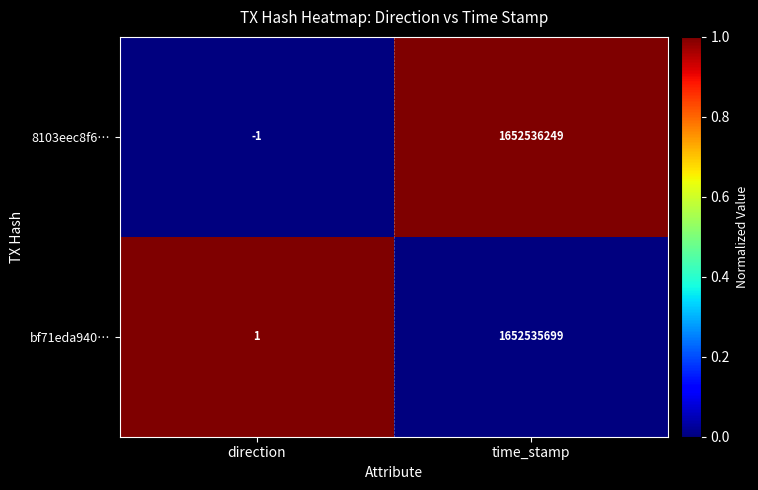

Is it true that bf71eda940… equals 1652535699 at time_stamp?

True